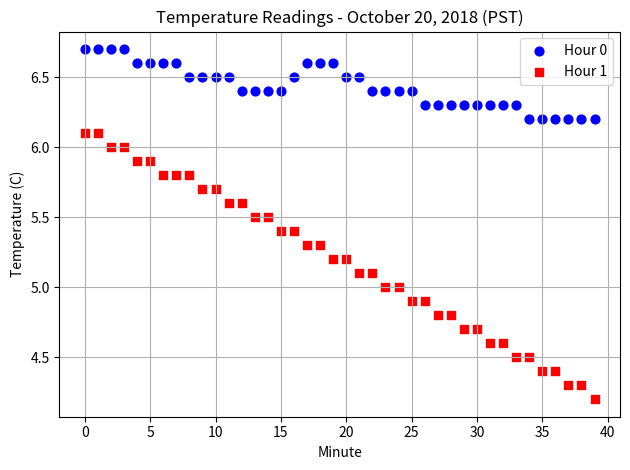

Which series reaches the minimum Y coordinate?

Hour 1